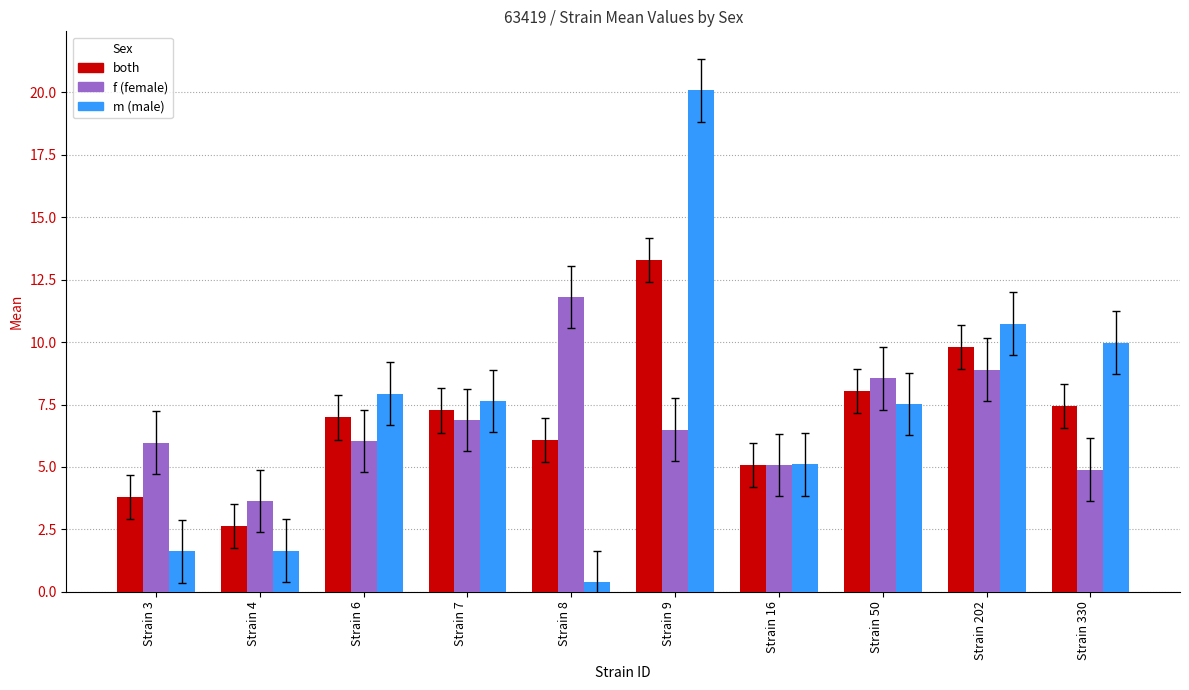

What is the total value across all series at Strain 50?

24.1